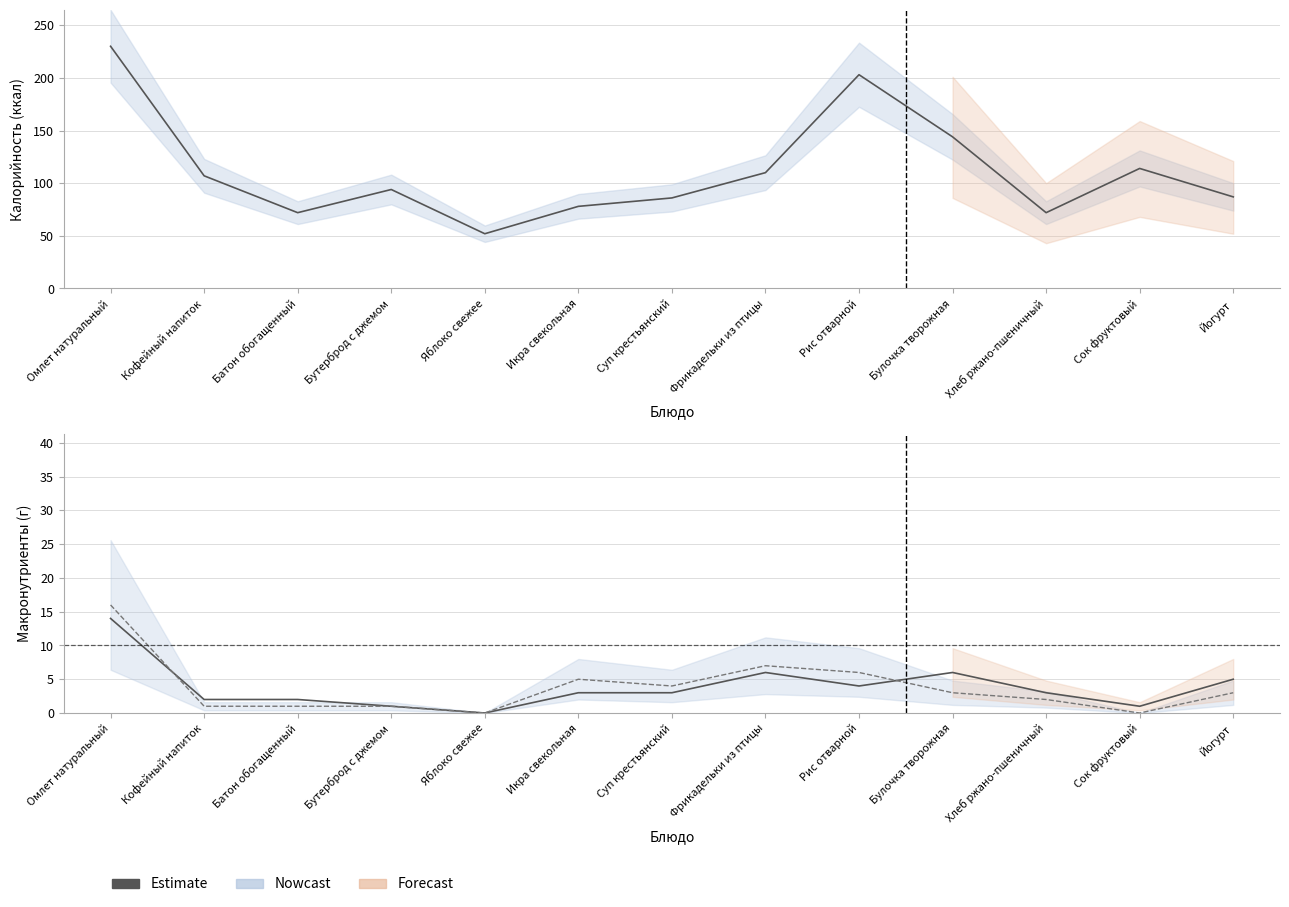

What is the sum of the Estimate (Белки) values at Сок фруктовый and Кофейный напиток?

3